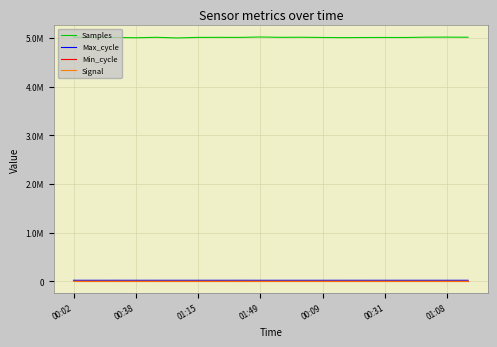

At how many categories does at least one series exceed 3501193?

20